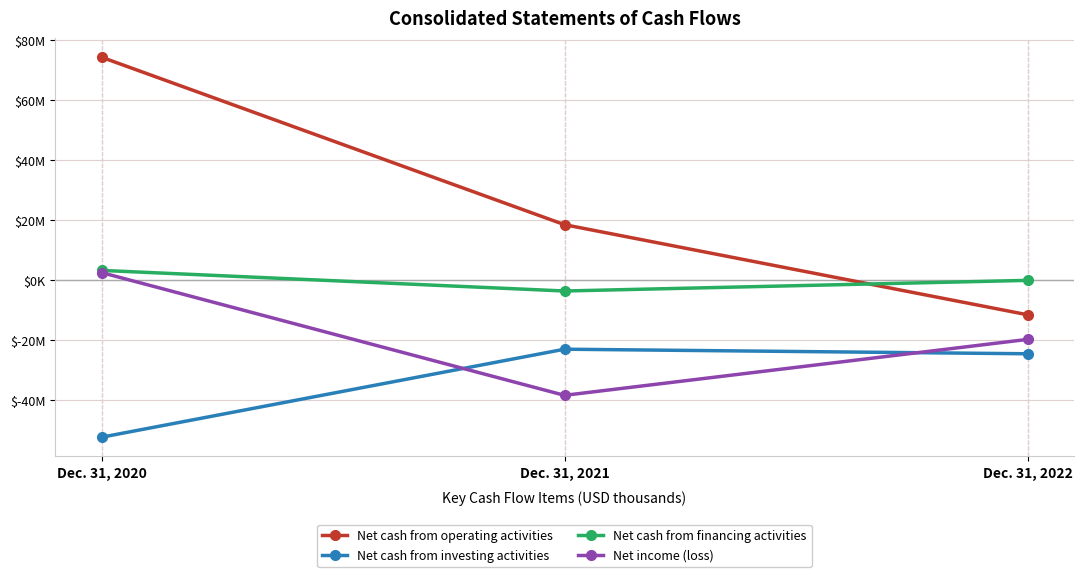

Reading left to right, what are all the values shown in this chart?

Net cash from operating activities: 74272	18475	-11538
Net cash from investing activities: -52334	-23013	-24534
Net cash from financing activities: 3245	-3621	-78
Net income (loss): 2517	-38379	-19749